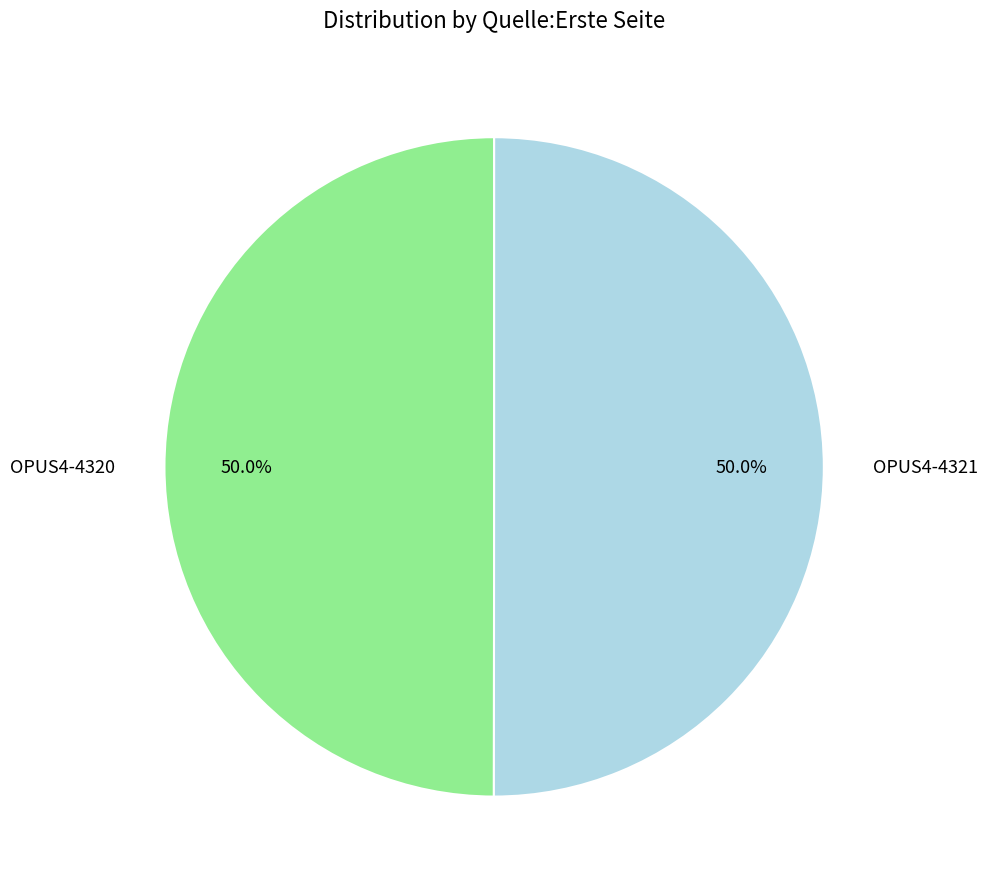

What is the ratio of the value at OPUS4-4321 to the value at OPUS4-4320?

1.0